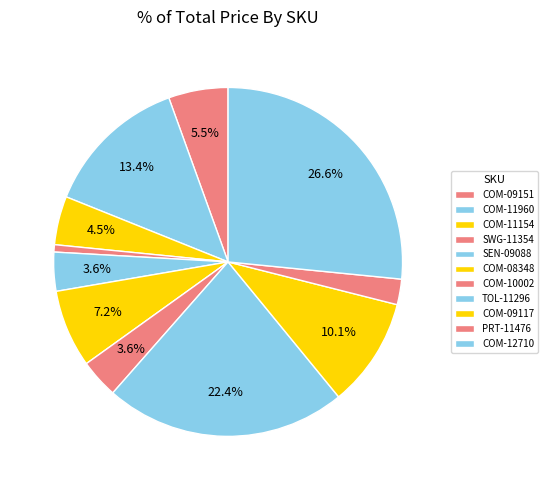

To the nearest percent, what is the combined percentage of COM-09117 and COM-11960?

24%